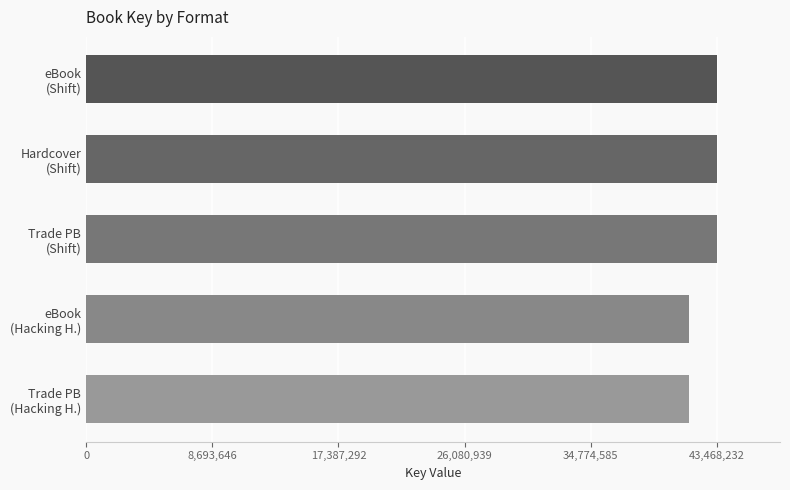

What is the average value?

42702372